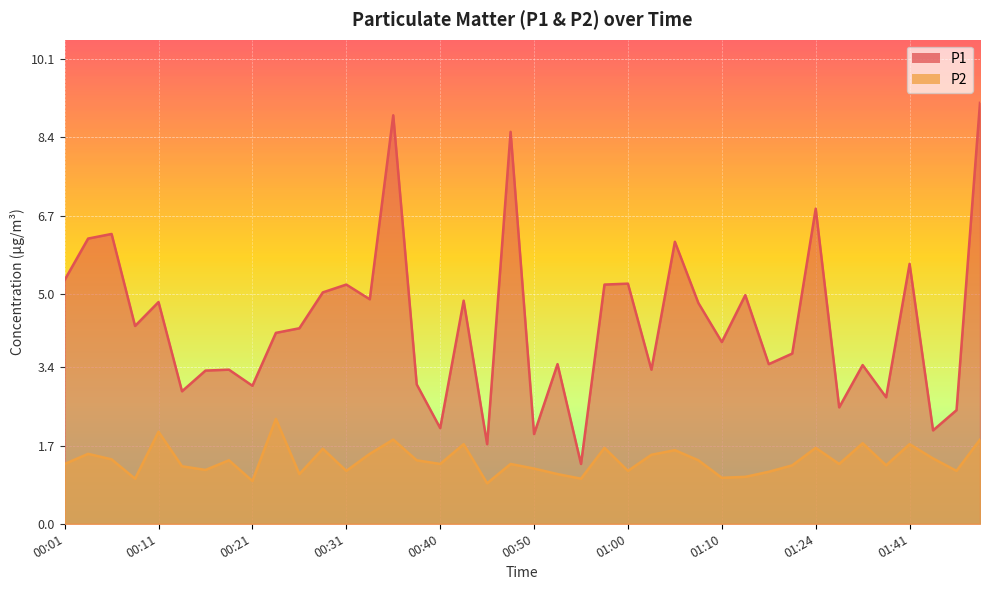

True or false: P2 has a value of 0.9 at 00:23.

False